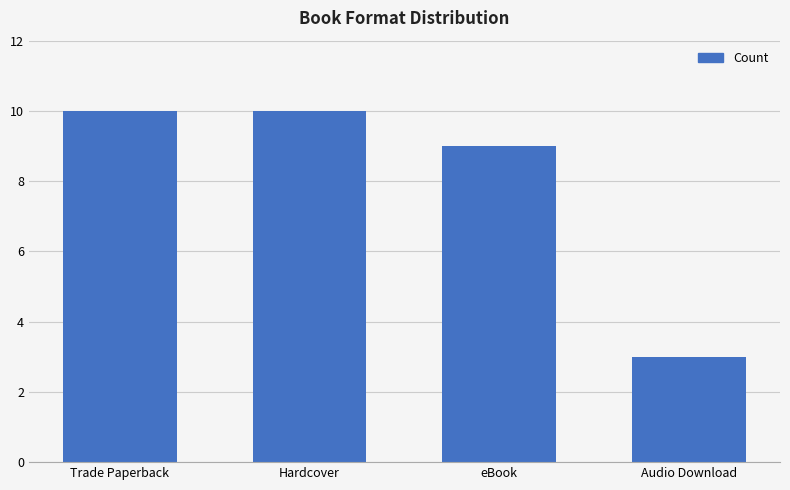

Count the values in the range 9 to 10.

3